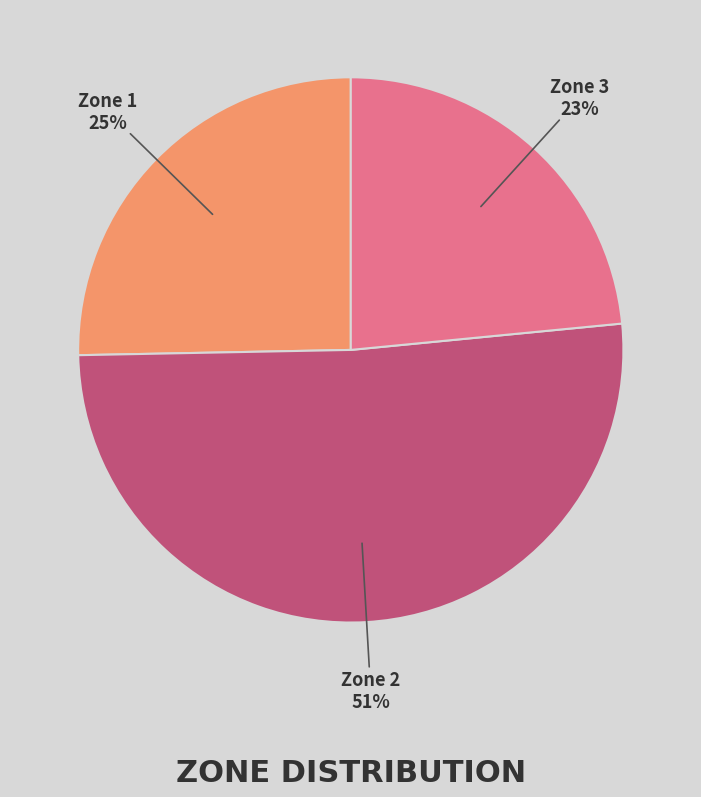

What is the majority slice?

Zone 2